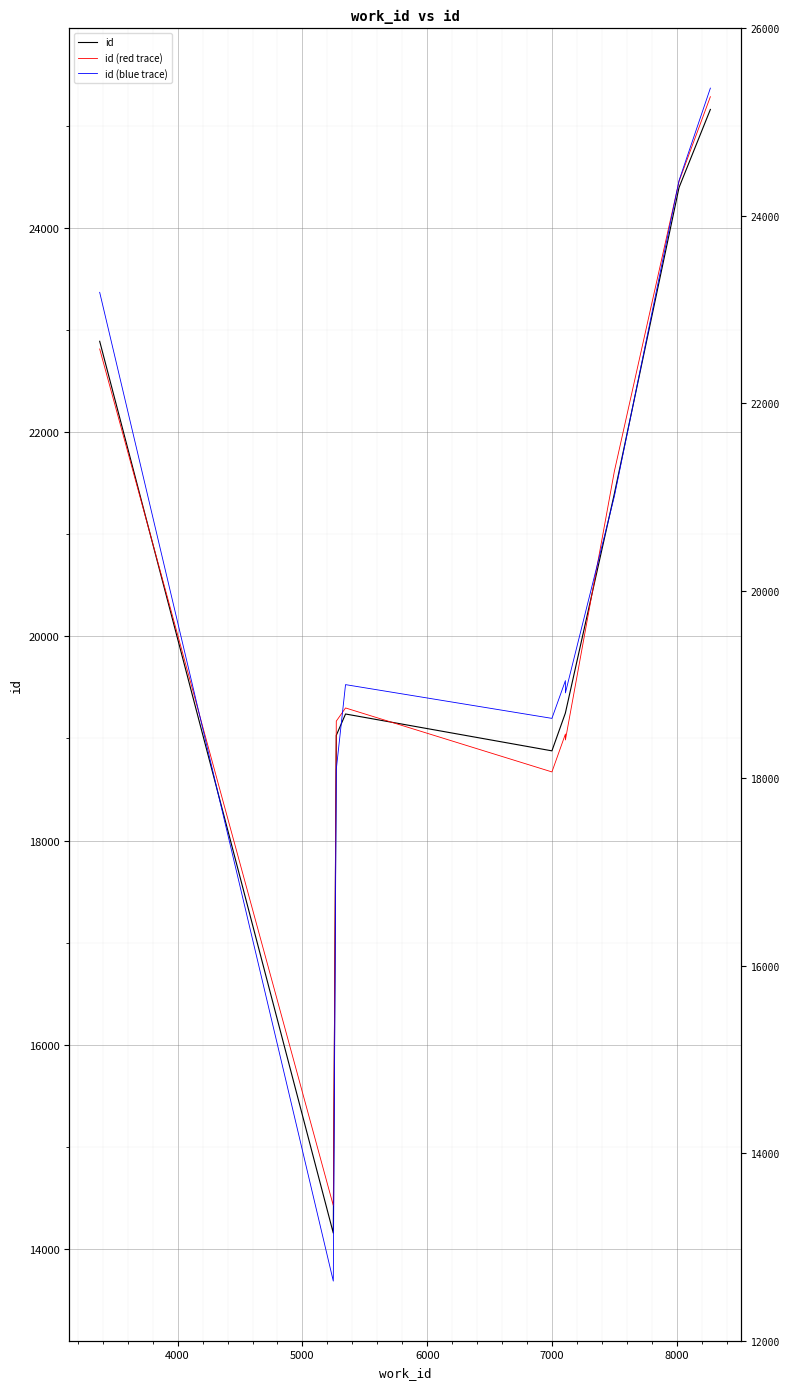

How many data points in id are above 19251?

4